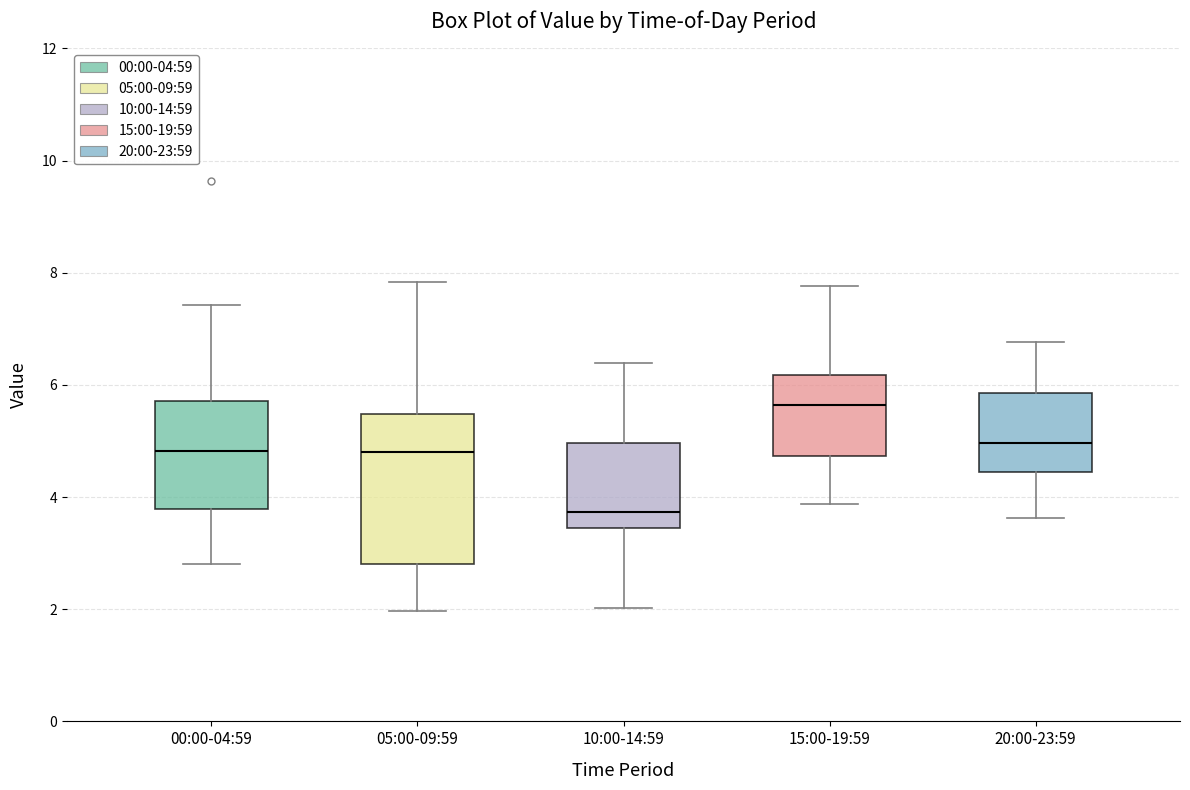

Reading left to right, transcribe this box plot: for each box, give where its median line is, the range the box spans, and where its two whiskers end, as read against the y-axis. The values are not printed on the chart, so give them approximately, as read against the axis.

00:00-04:59: median 4.8, box 3.8 to 5.8, whiskers 2.8 to 7.4
05:00-09:59: median 4.8, box 2.8 to 5.4, whiskers 2.0 to 7.8
10:00-14:59: median 3.8, box 3.4 to 5.0, whiskers 2.0 to 6.4
15:00-19:59: median 5.6, box 4.8 to 6.2, whiskers 3.8 to 7.8
20:00-23:59: median 5.0, box 4.4 to 5.8, whiskers 3.6 to 6.8